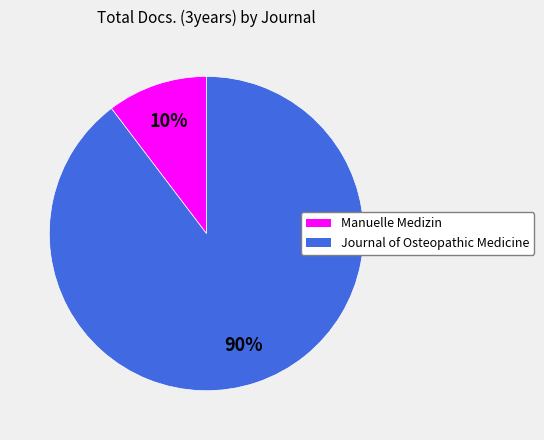

How many segments does this pie chart have?

2